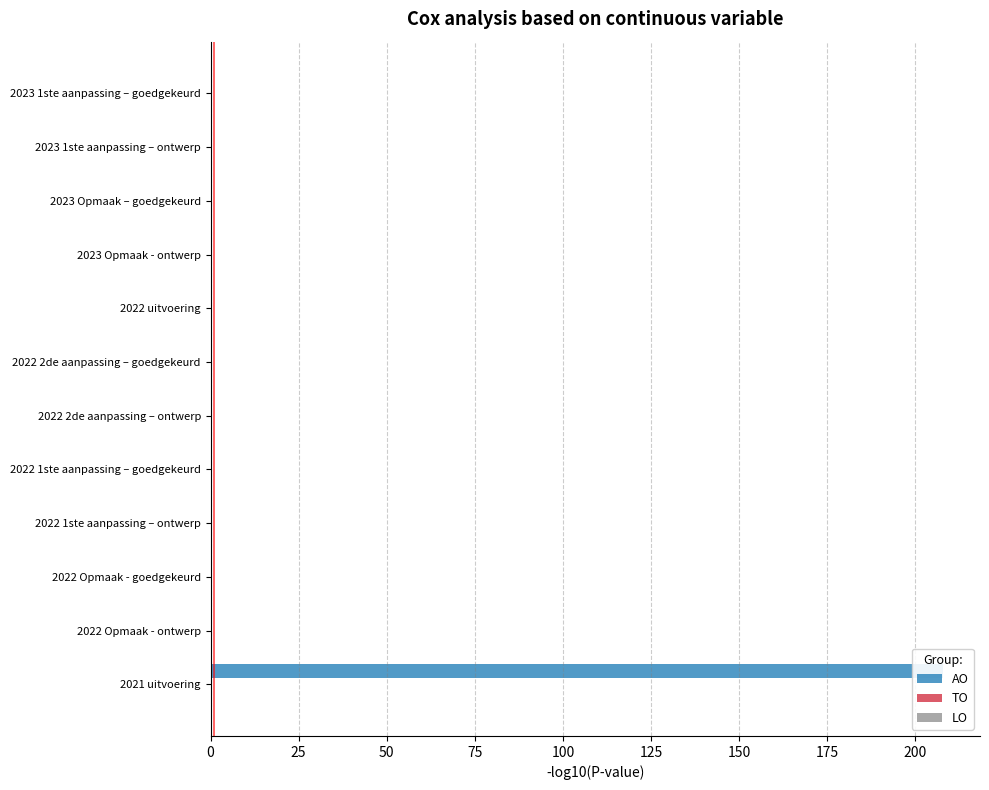

How many values in the AO series exceed 0?

1